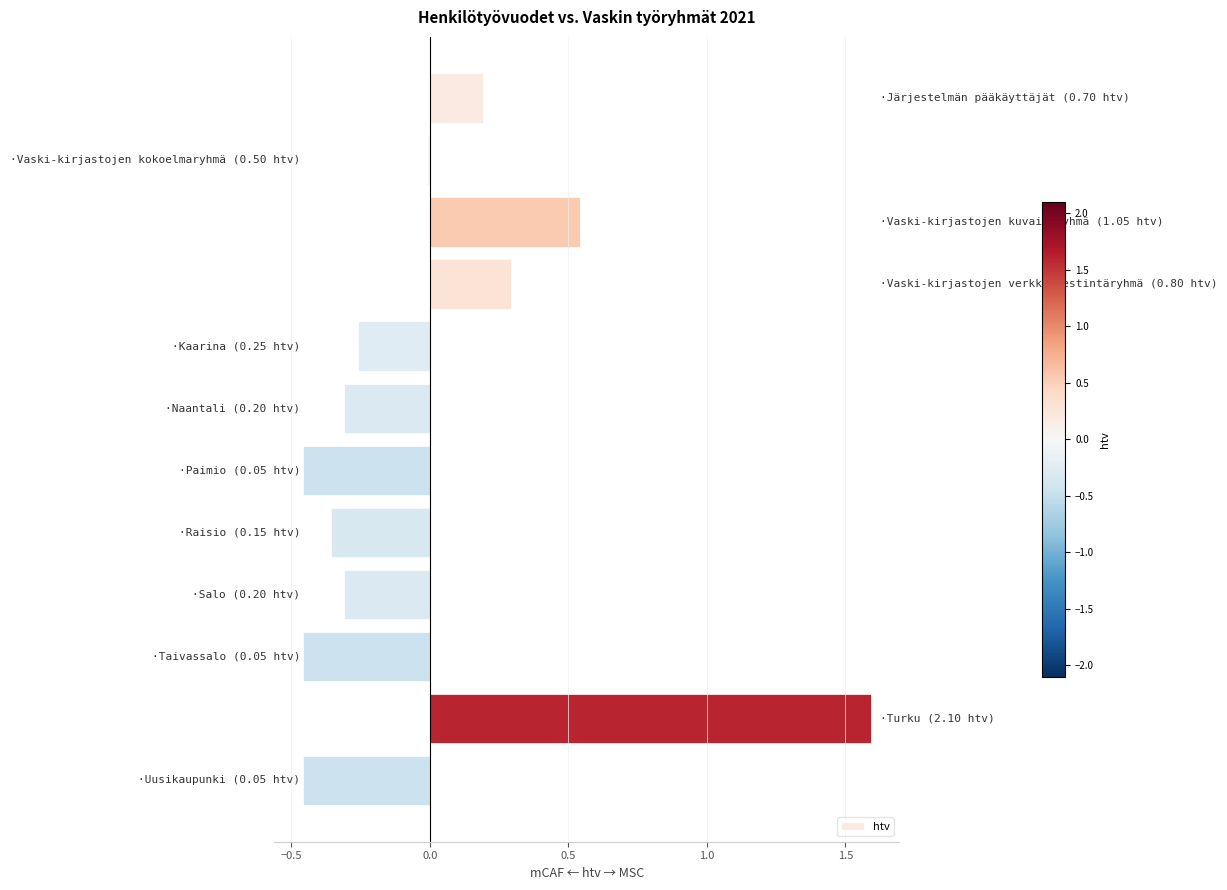

What is the greatest value displayed?

1.6